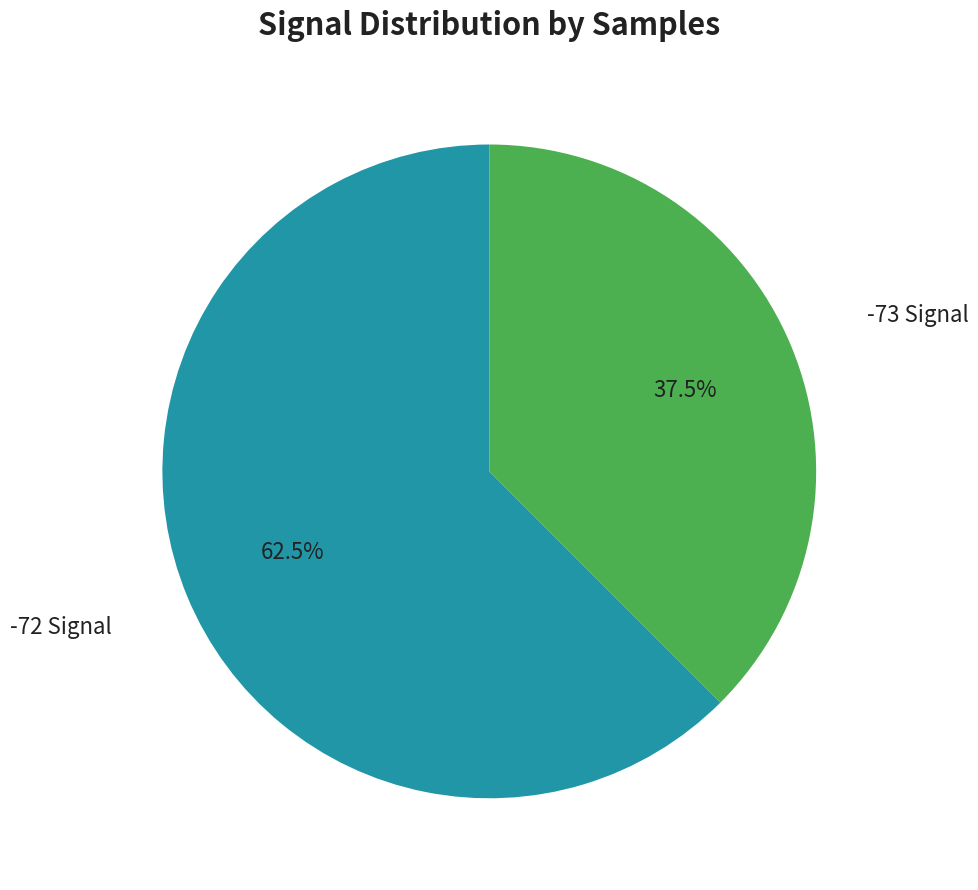

Does any single category account for the majority?

Yes